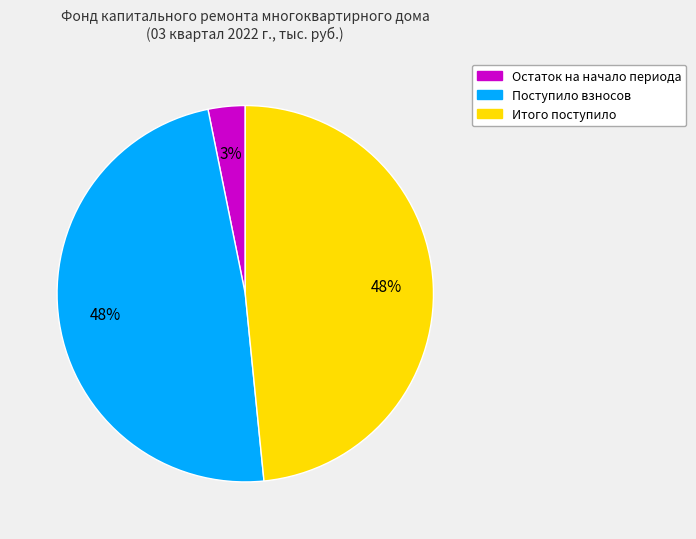

Does any single category account for the majority?

No